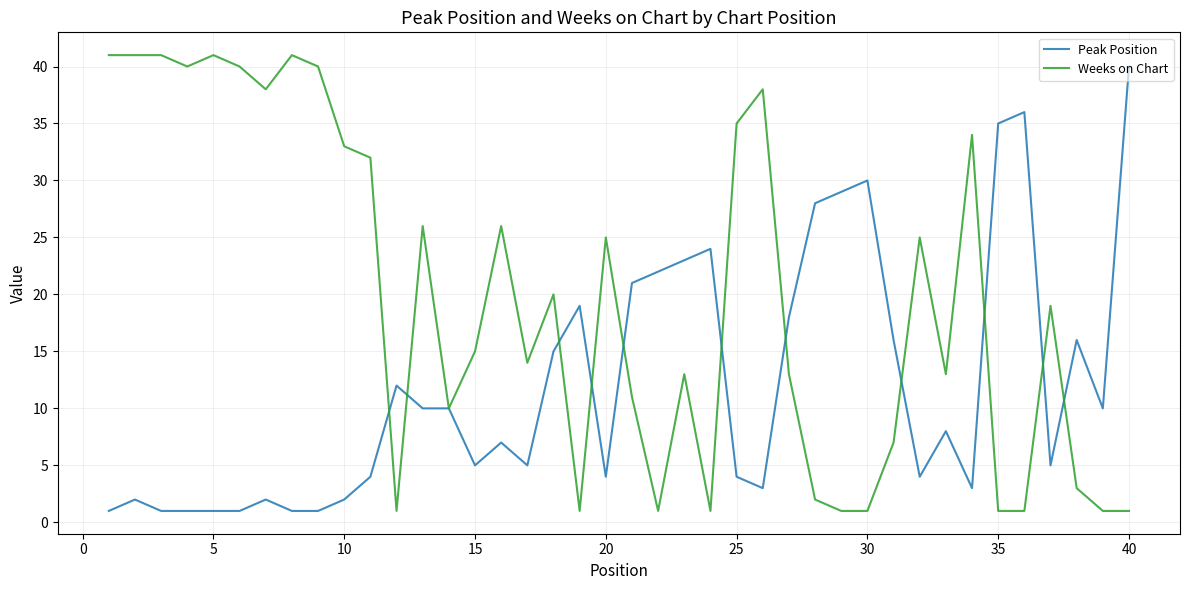

Which series has the largest total across all categories?

Weeks on Chart